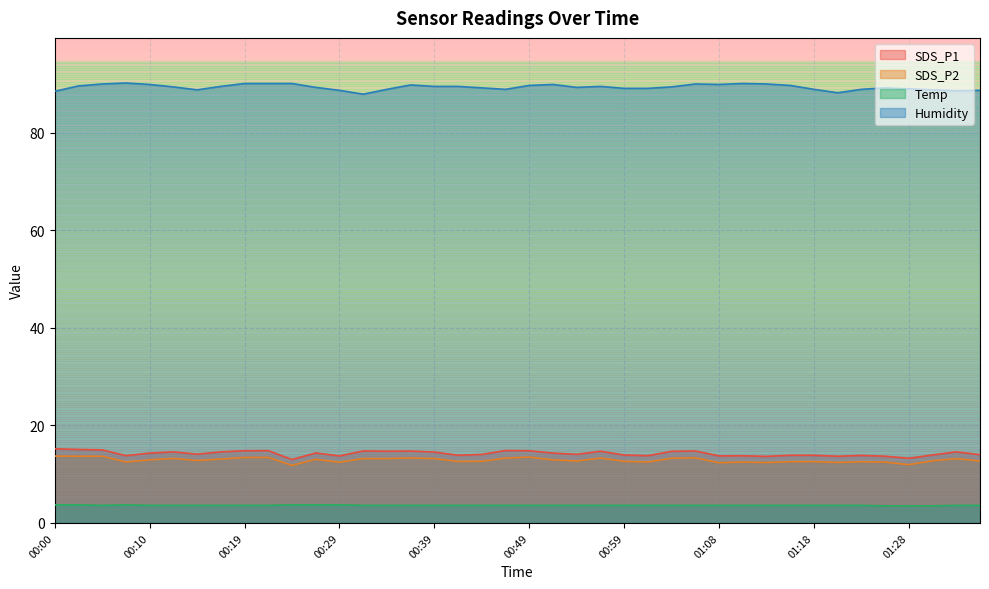

List the labels in order of Temp value, smallest first.

01:26, 01:28, 01:31, 00:05, 00:10, 00:12, 00:14, 00:17, 00:19, 00:22, 00:32, 00:34, 00:37, 00:39, 00:41, 00:44, 00:46, 00:49, 00:51, 00:54, 00:56, 00:59, 01:01, 01:04, 01:06, 01:08, 01:11, 01:13, 01:16, 01:18, 01:21, 01:23, 01:33, 01:36, 00:00, 00:02, 00:07, 00:24, 00:27, 00:29